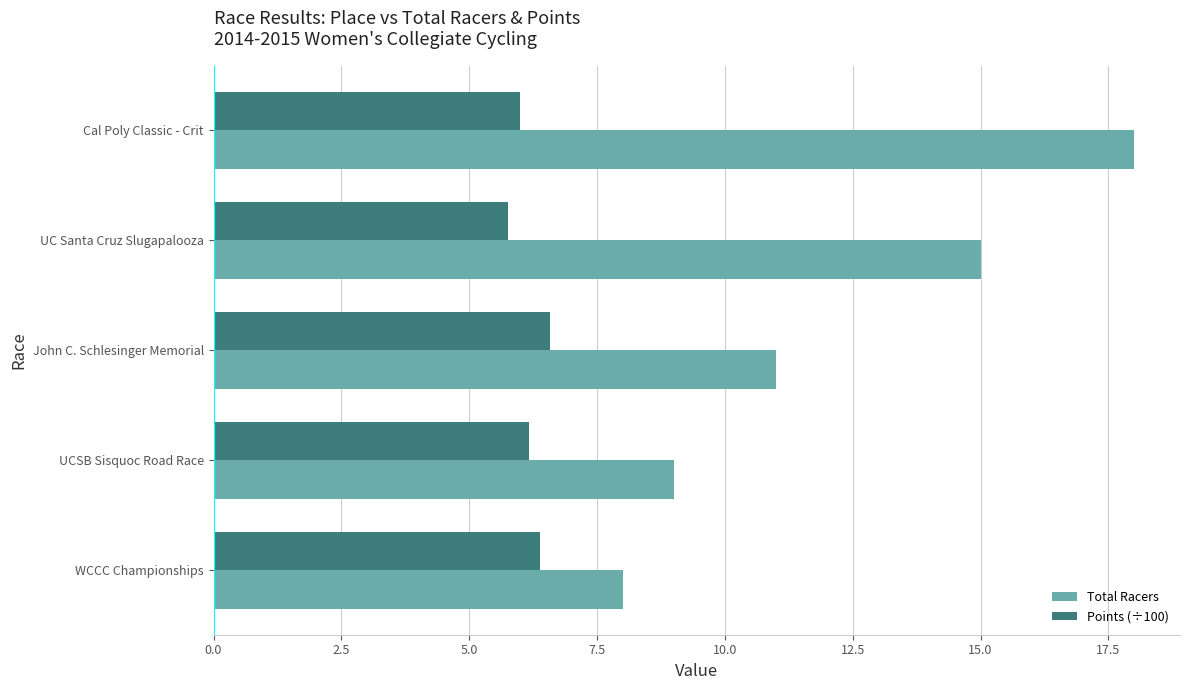

What is the minimum value for Total Racers?

8.0